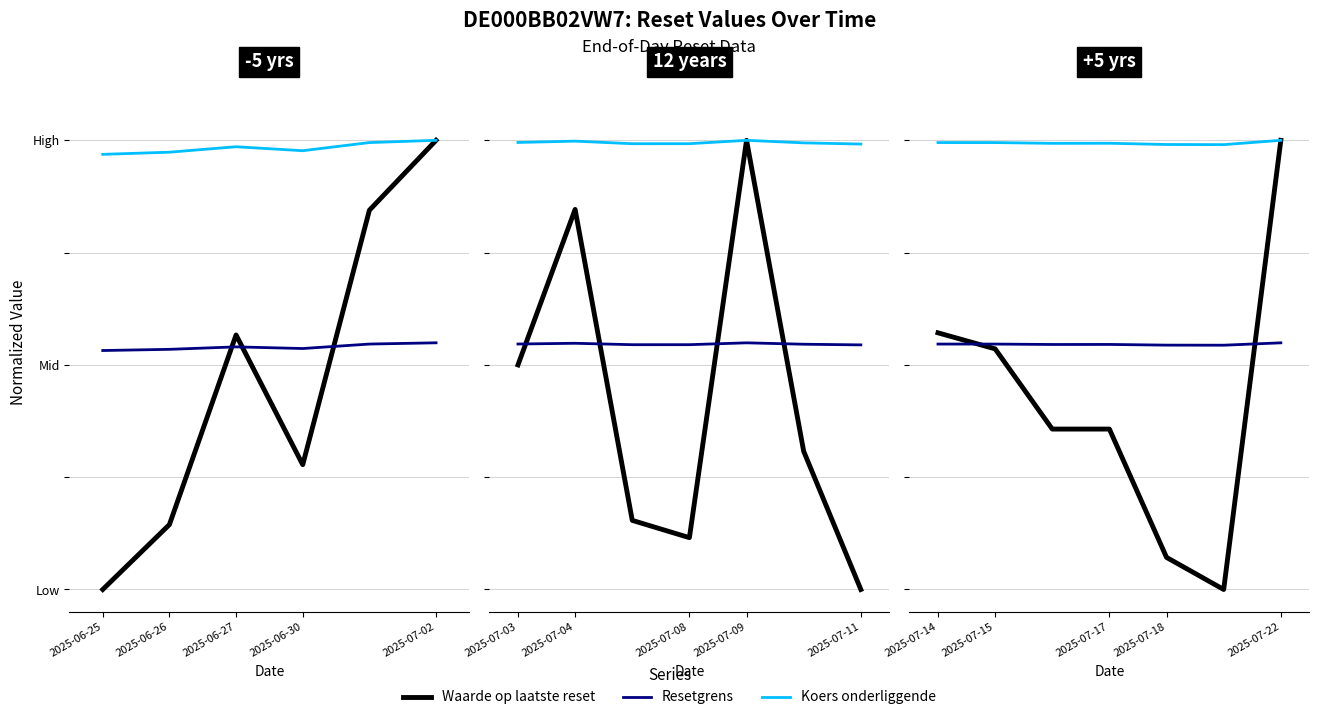

Rank the series by their maximum value, from highest to lowest.

Waarde op laatste reset, Koers onderliggende, Resetgrens